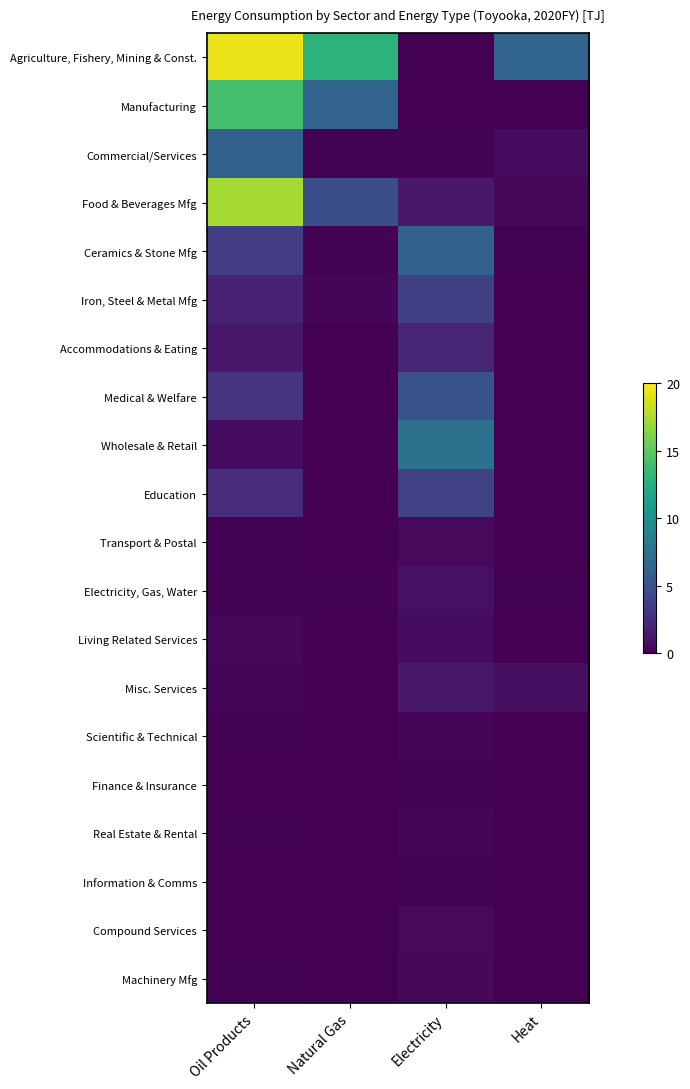

Which series has the widest spread of values?

Agriculture, Fishery, Mining & Const.